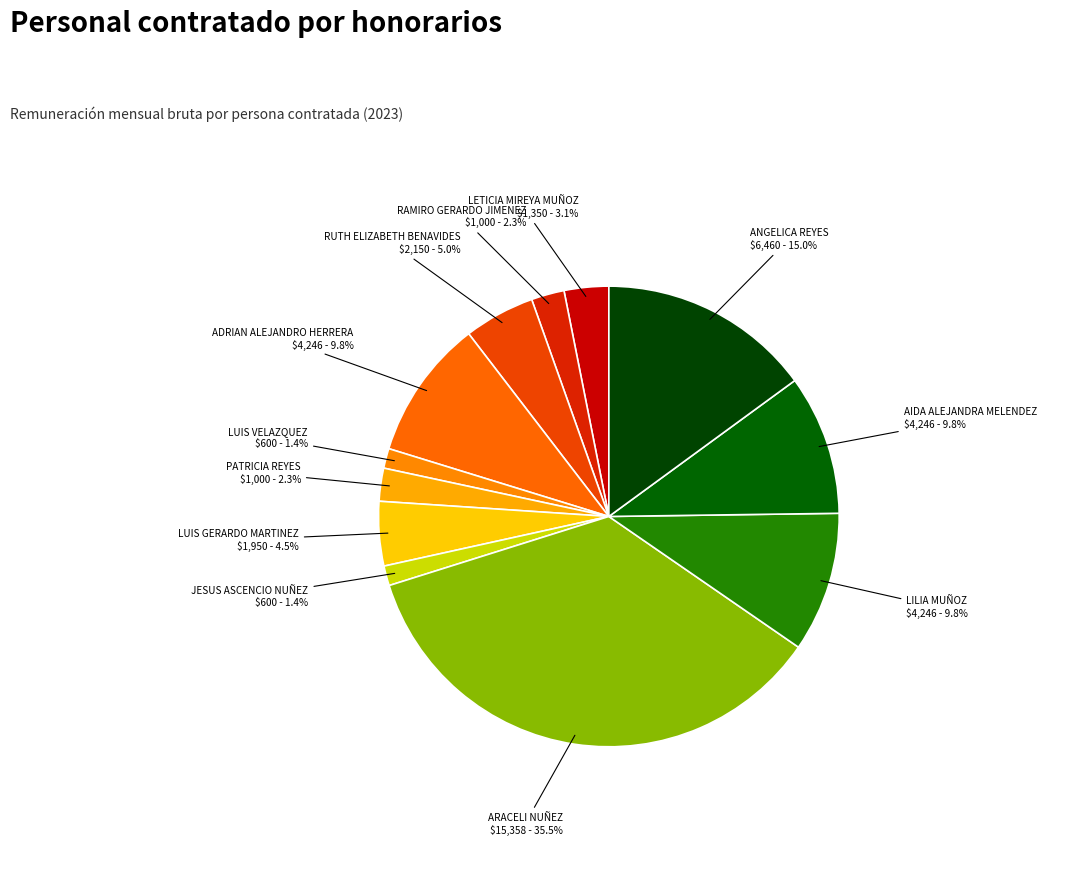

How many segments does this pie chart have?

12